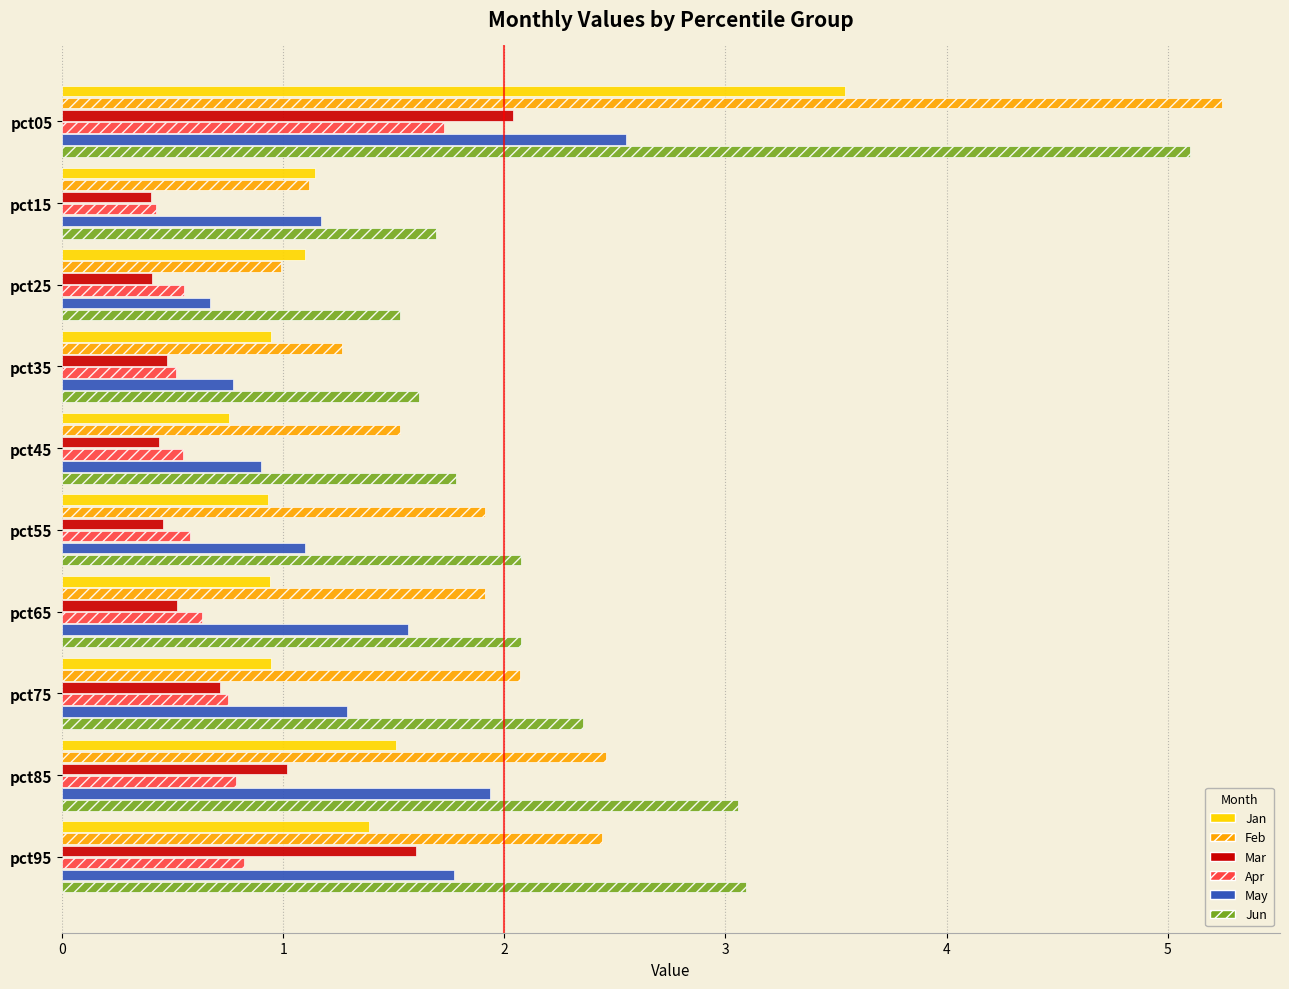

Which series changed the most between pct25 and pct95?

Jun